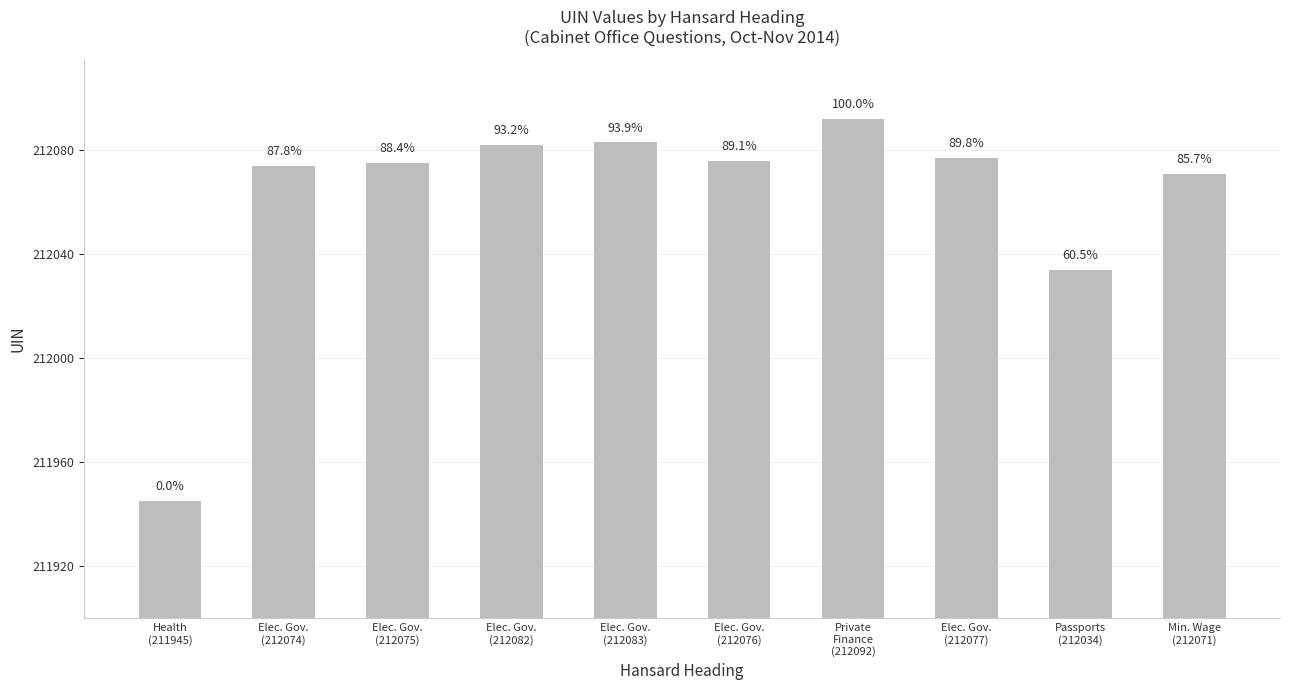

The value at Elec. Gov.
(212077) is 212077. True or false?

True